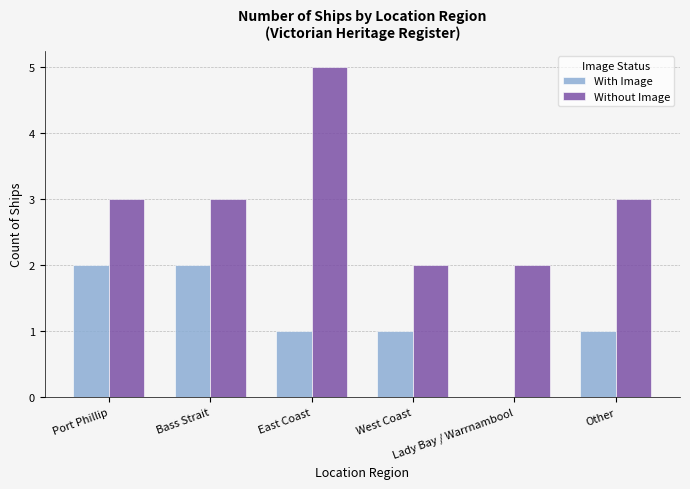

What are all the series names shown in the legend?

With Image, Without Image